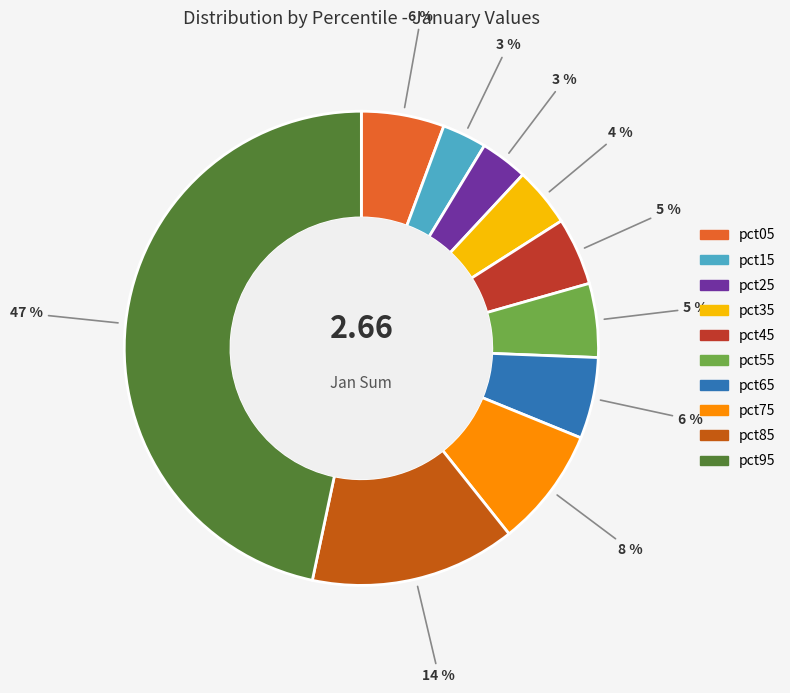

To the nearest percent, what portion does pct45 represent?

5%